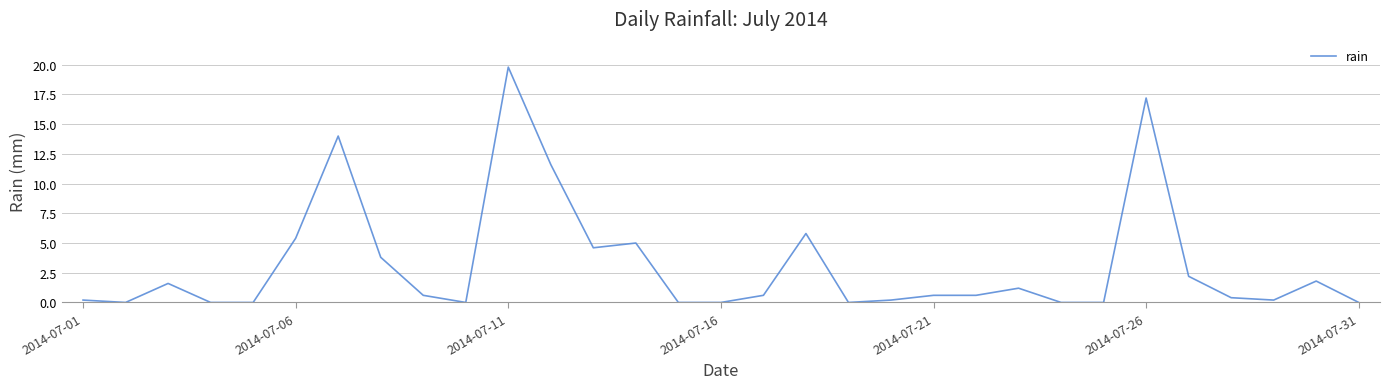

What is the sum of all values?

97.4